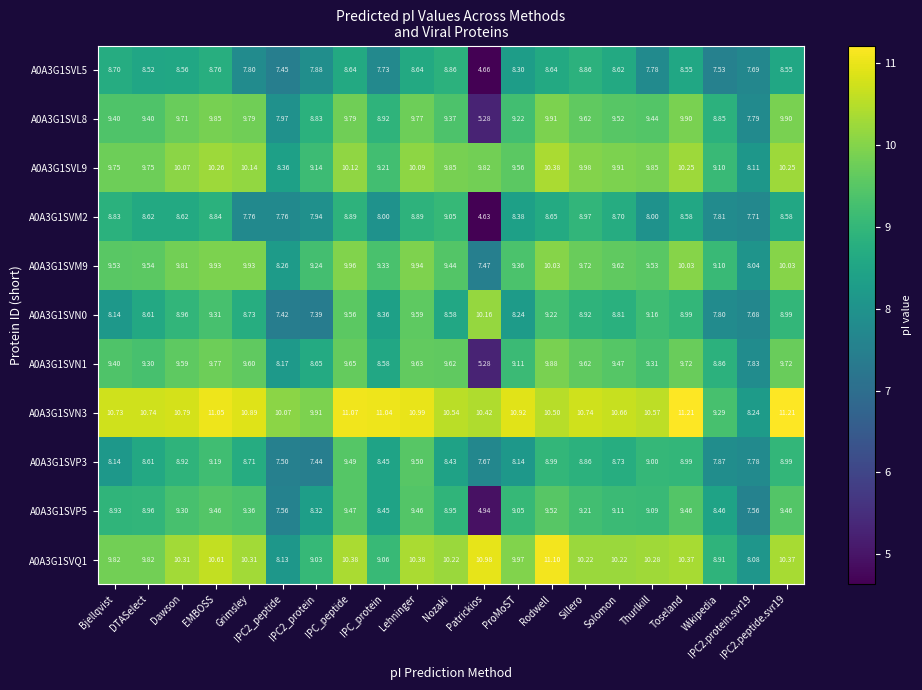

Between Bjellqvist and IPC2_protein, which series saw the biggest shift?

A0A3G1SVM2